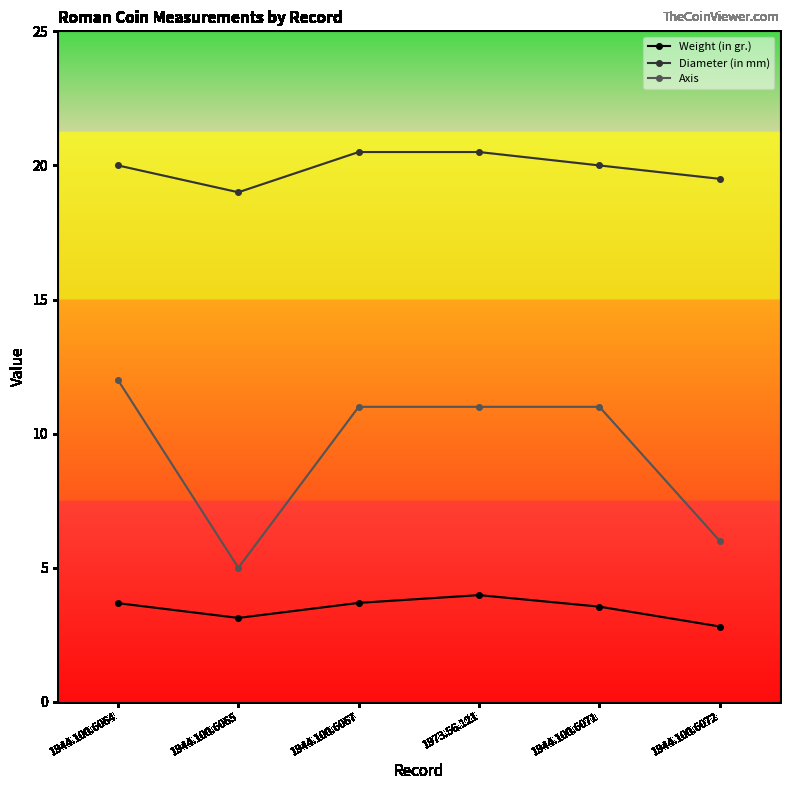

What is the highest value of the Weight (in gr.) series?

4.0